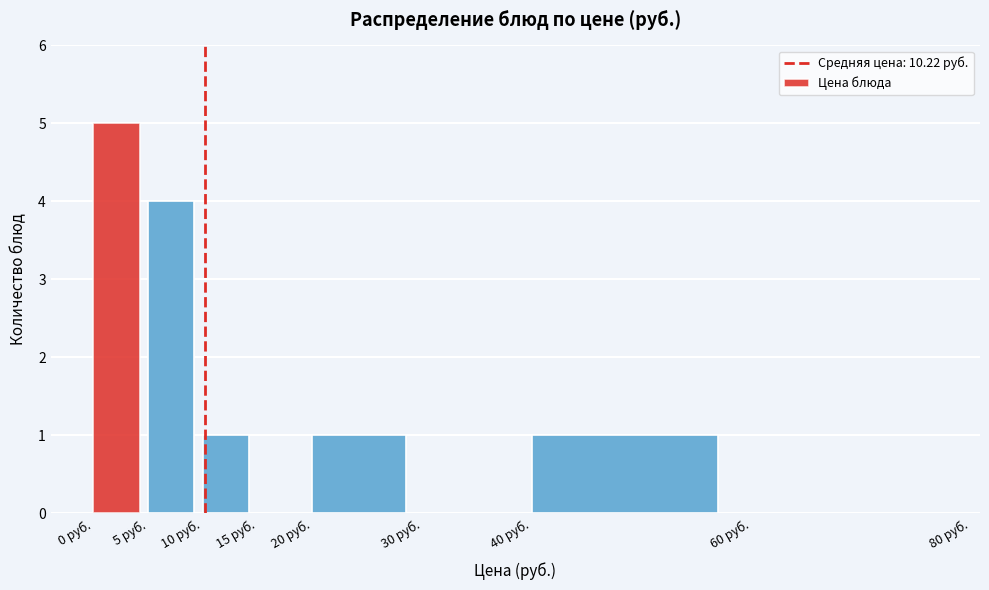

Reading left to right, list every bar in this chart as the range it spans on the x-axis followed by its height. The values are not printed on the chart, so give them approximately, as read against the axis.

0 to 5: 5
5 to 10: 4
10 to 15: 1
15 to 20: 0
20 to 30: 1
30 to 40: 0
40 to 60: 1
60 to 80: 0